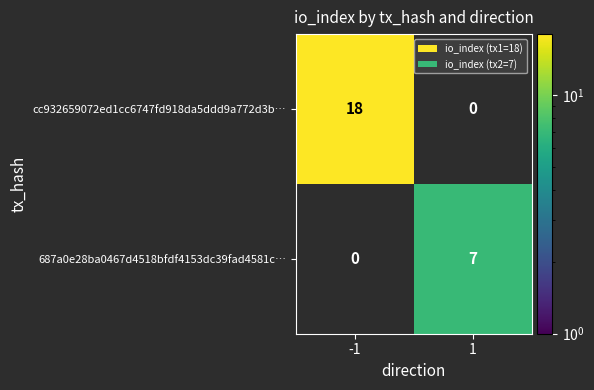

The value of cc932659072ed1cc6747fd918da5ddd9a772d3b… at -1 is 28. True or false?

False